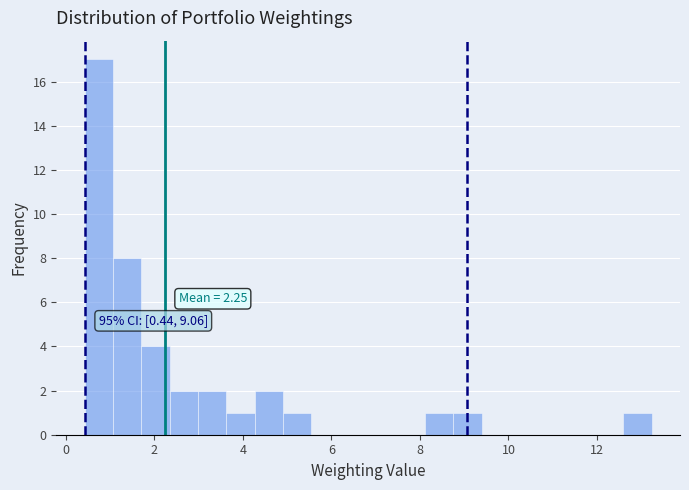

Around what value on the x-axis is the tallest bar? Give the approximate position of its centre, as read against the axis.

0.8